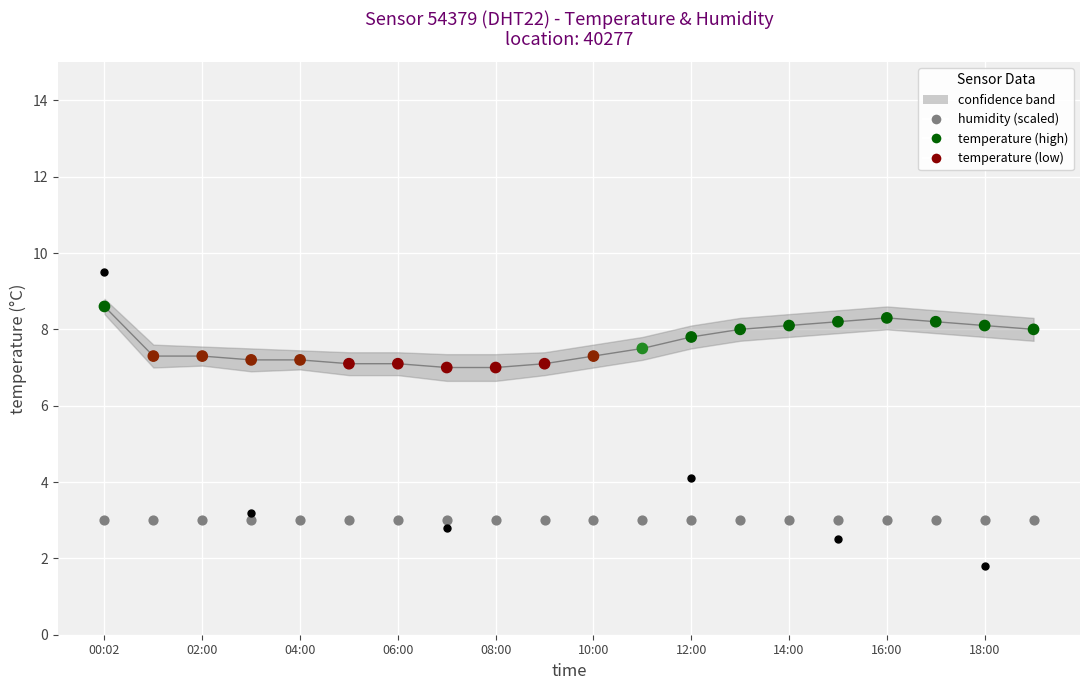

What is the total value across all series at 17?

11.2